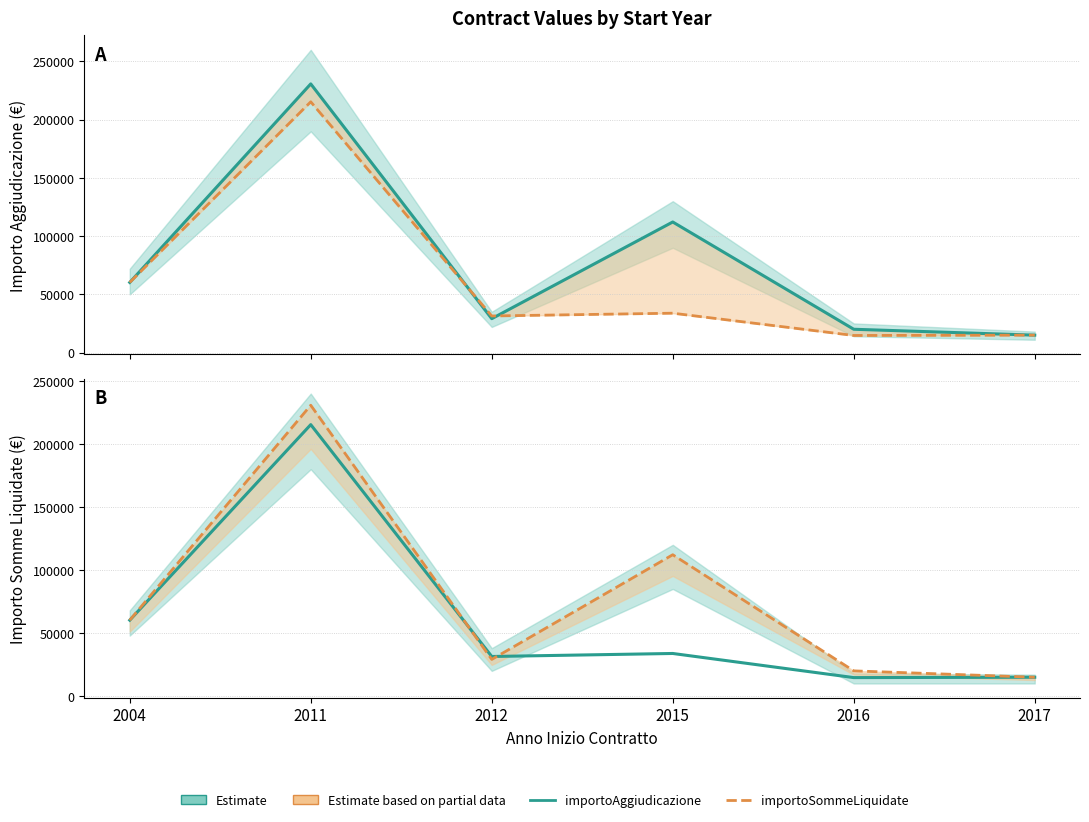

Which series ends up on top after the final intersection of importoAggiudicazione and importoSommeLiquidate?

importoAggiudicazione